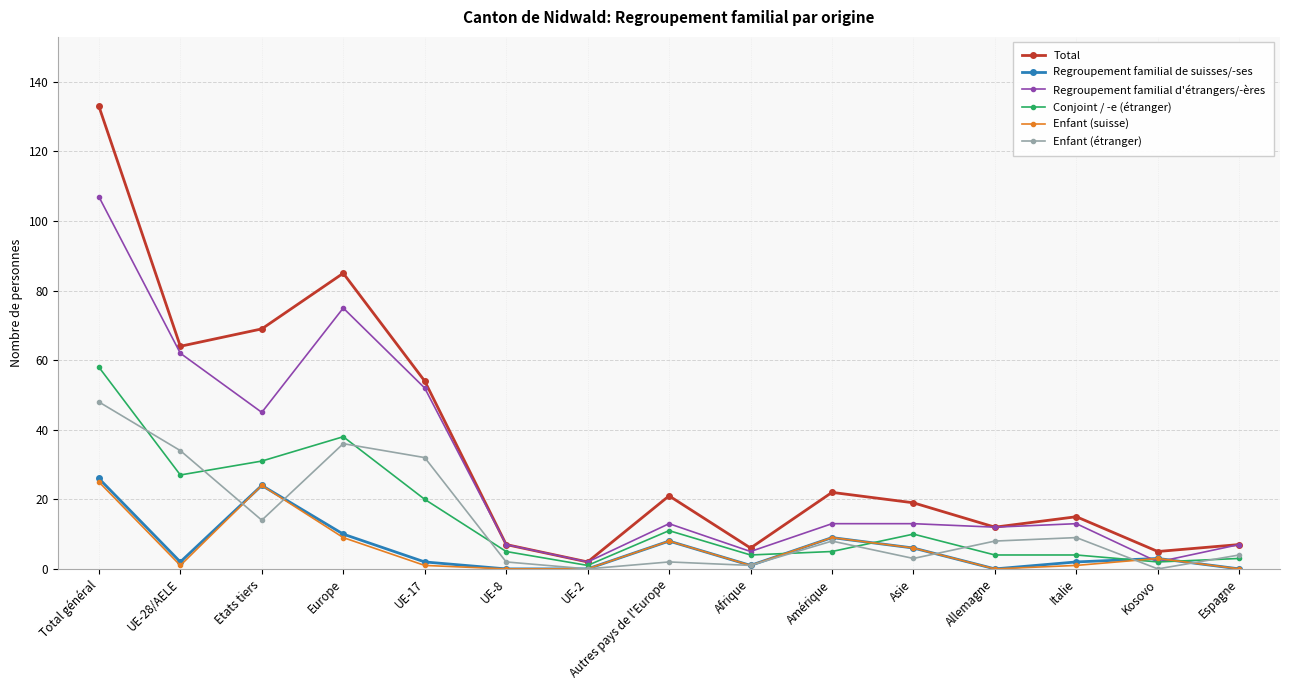

What is the value of the Regroupement familial de suisses/-ses point at the 2nd from the left?

2